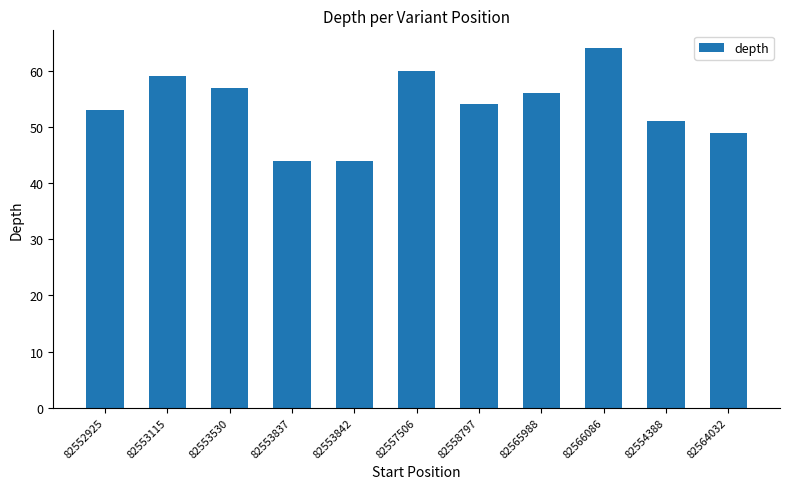

Reading right to left, transcribe all the data shown in this chart.

82564032=49	82554388=51	82566086=64	82565988=56	82558797=54	82557506=60	82553842=44	82553837=44	82553530=57	82553115=59	82552925=53